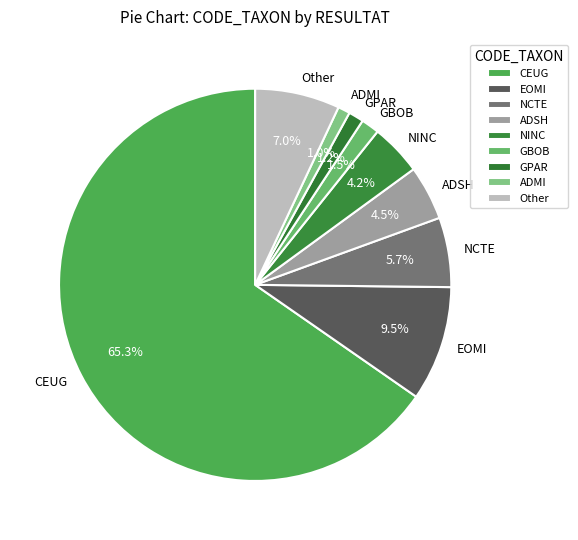

Which slice is the largest?

CEUG